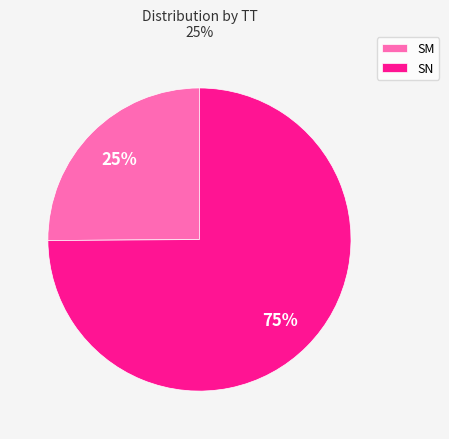

To the nearest percent, what is the combined percentage of SN and SM?

100%